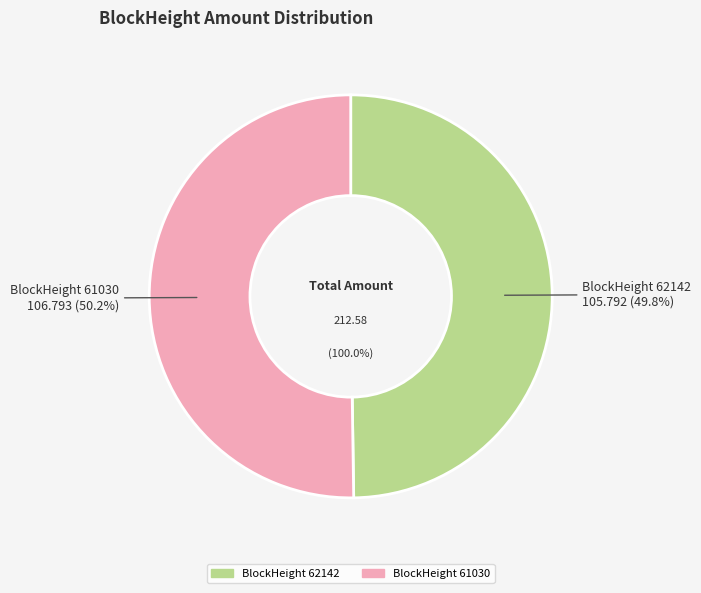

To the nearest percent, what is the average slice percentage?

50%